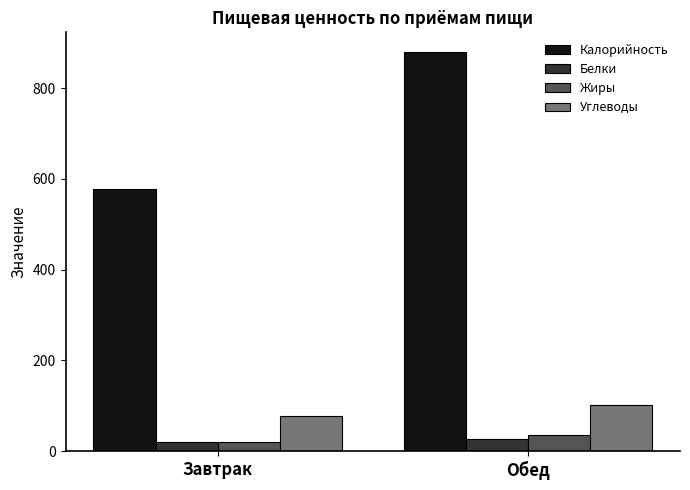

Are the bars grouped side by side (vs. stacked)?

Yes